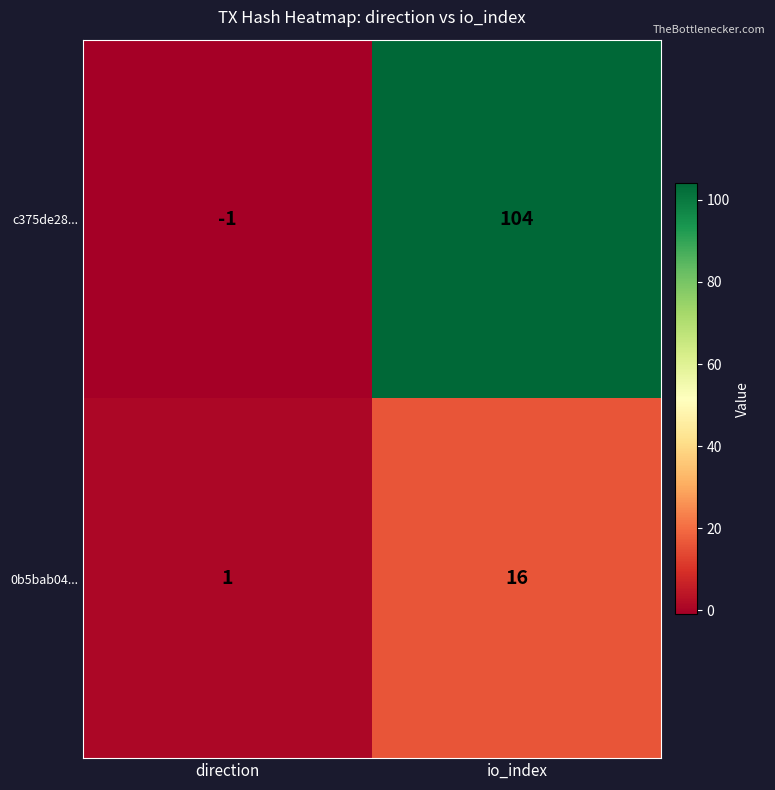

Rank the series by their maximum value, from lowest to highest.

0b5bab04..., c375de28...